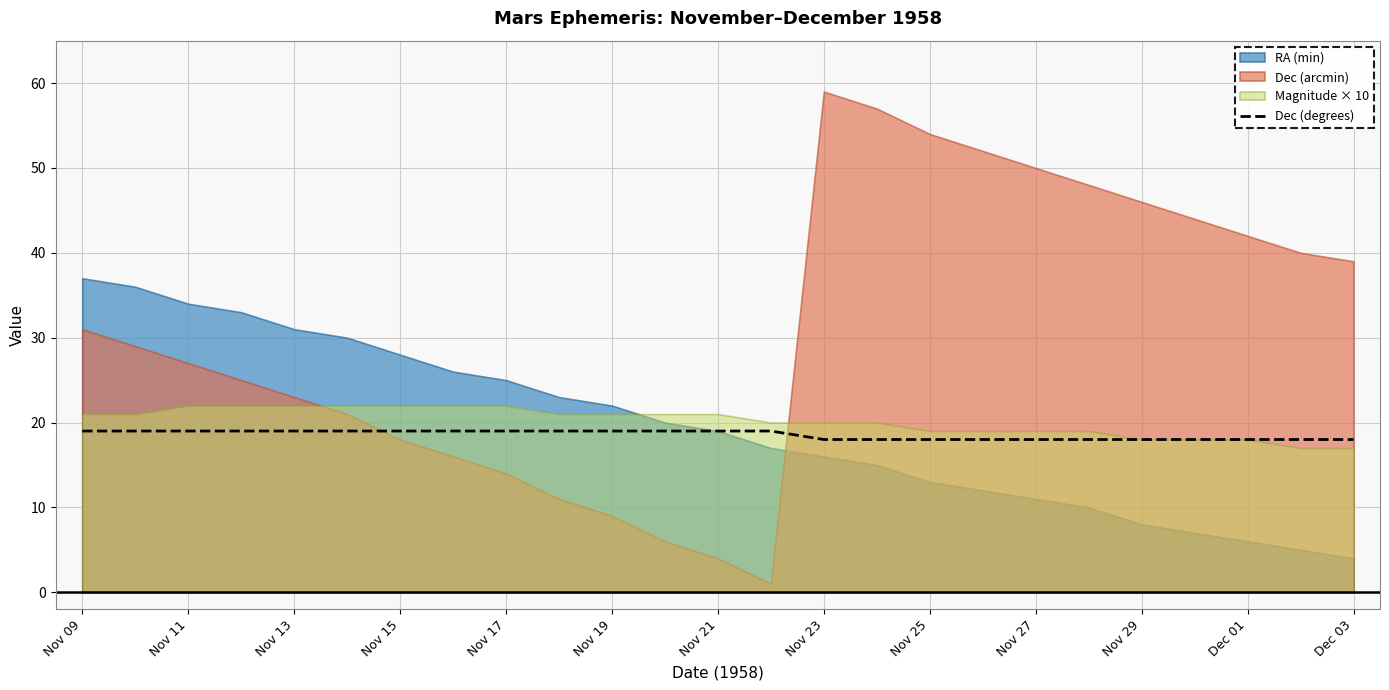

What is the maximum value for Dec (degrees)?

19